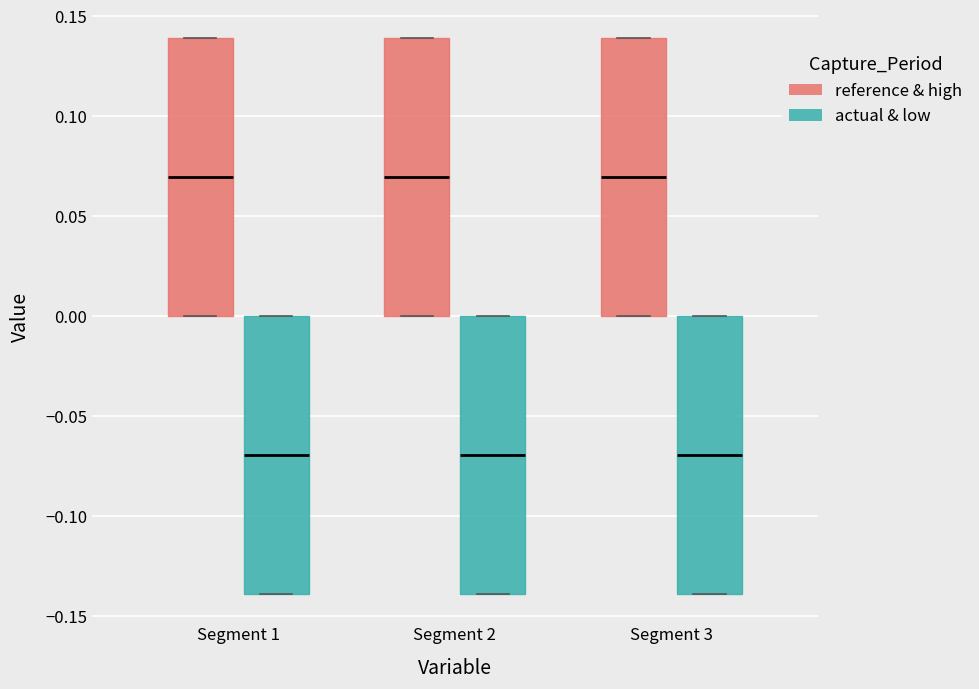

Reading left to right, read every box against the y-axis: the position of its median line, the range the box covers, and the ends of its whiskers. The values are not printed on the chart, so give them approximately, as read against the axis.

Segment 1 (reference & high): median 0.07, box 0.00 to 0.14, whiskers 0.00 to 0.14
Segment 1 (actual & low): median -0.07, box -0.14 to 0.00, whiskers -0.14 to 0.00
Segment 2 (reference & high): median 0.07, box 0.00 to 0.14, whiskers 0.00 to 0.14
Segment 2 (actual & low): median -0.07, box -0.14 to 0.00, whiskers -0.14 to 0.00
Segment 3 (reference & high): median 0.07, box 0.00 to 0.14, whiskers 0.00 to 0.14
Segment 3 (actual & low): median -0.07, box -0.14 to 0.00, whiskers -0.14 to 0.00